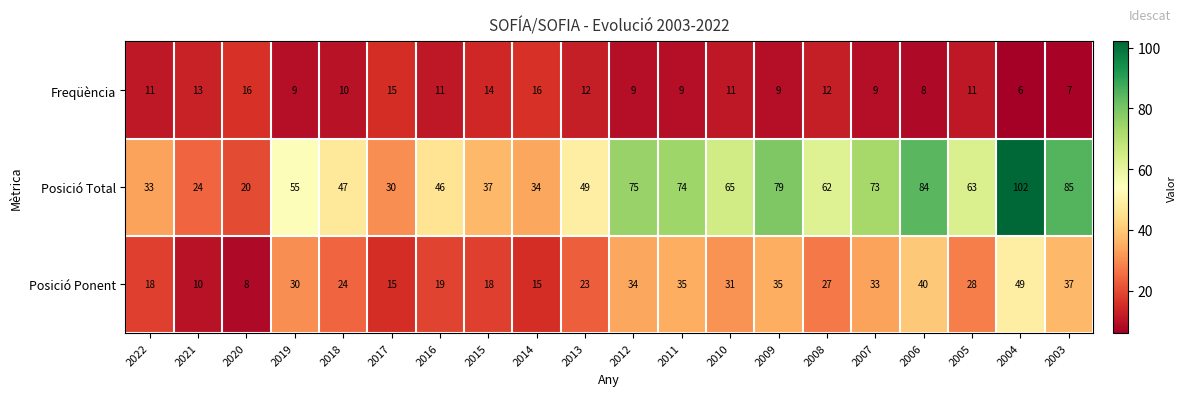

Which series has the widest spread of values?

Posició Total